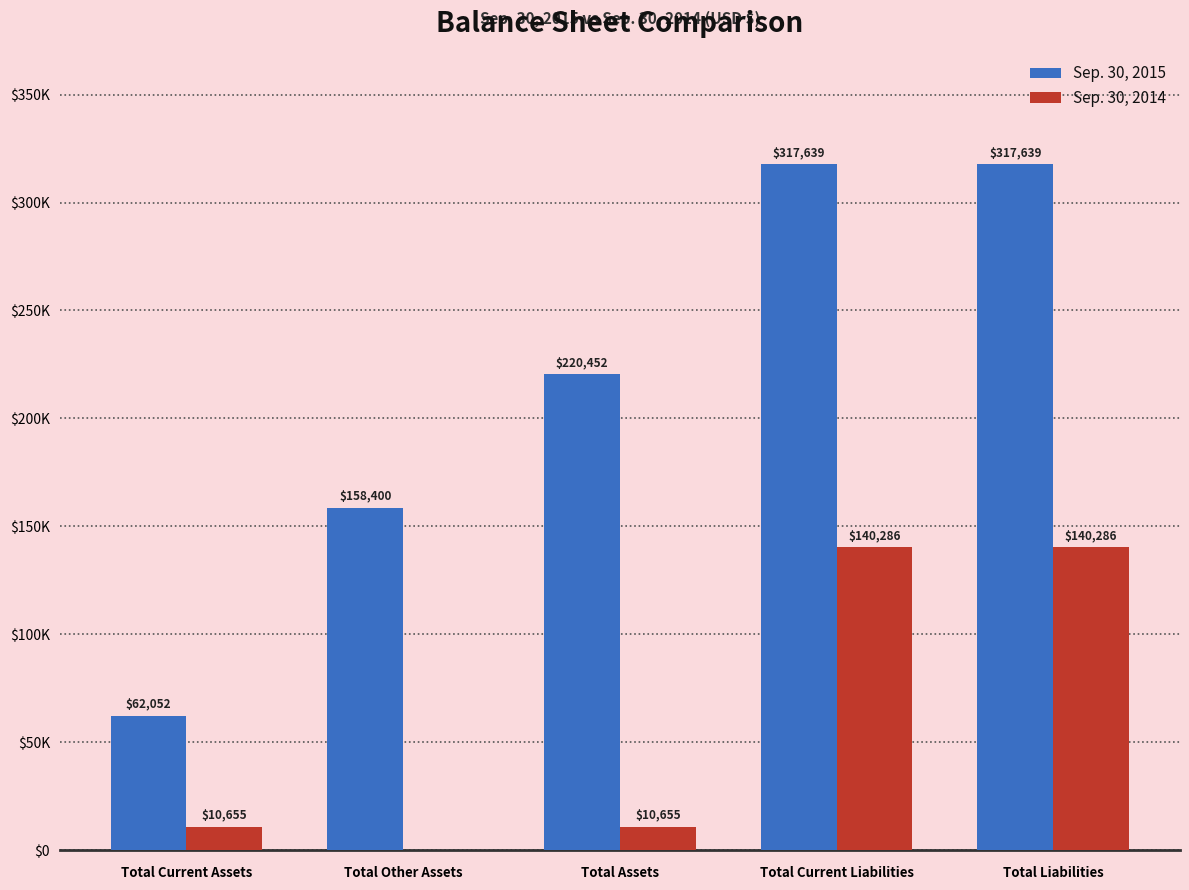

What position from the right is Total Current Liabilities?

2